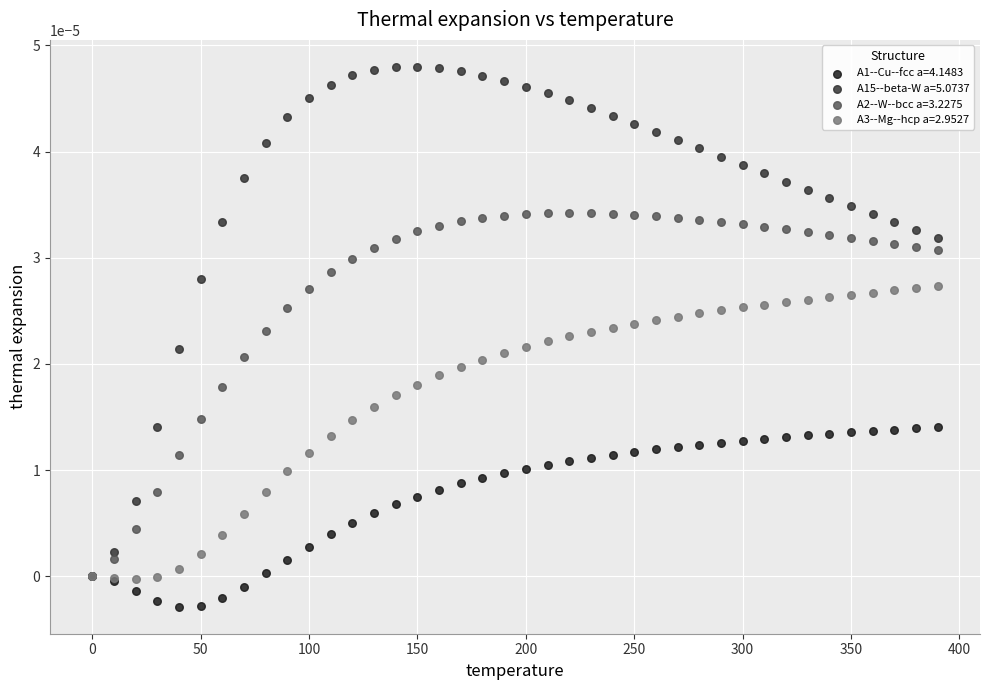

Which series has the largest Y range (max minus min)?

A15--beta-W a=5.0737